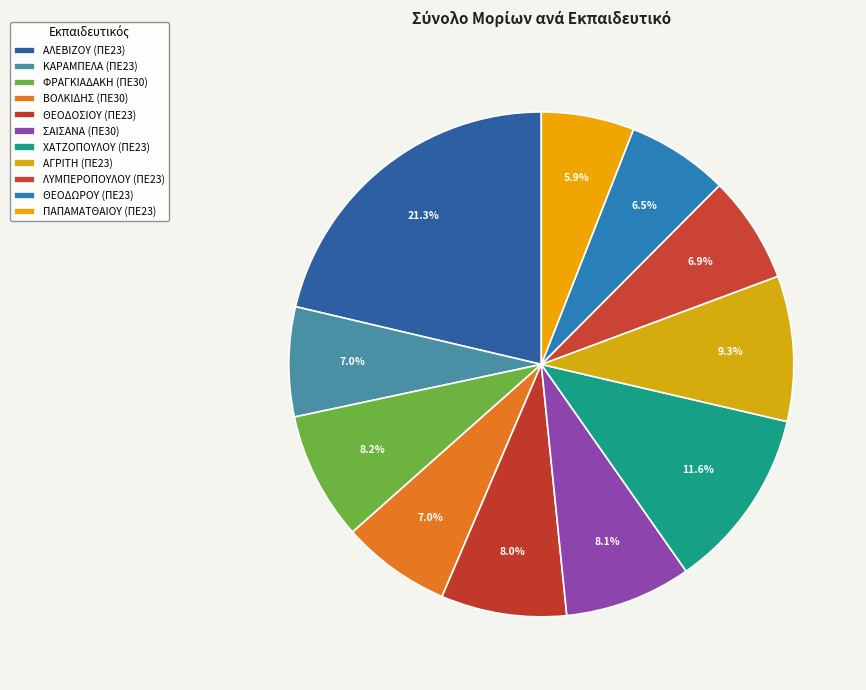

Count the number of slices in the pie.

11